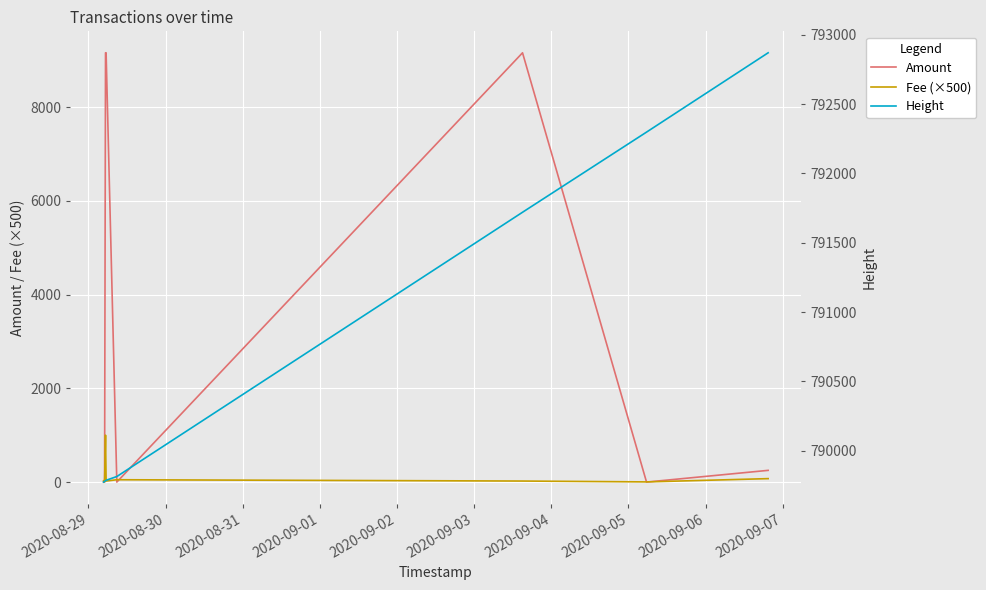

Reading right to left, transcribe all the data shown in this chart.

Amount: 250.0	0.0	9157.0	0.0	9157.0	9157.0	0.1	0.0
Fee (×500): 73.5	3.7	22.1	50.0	22.1	1000.0	3.7	25.7
Height: 792870.0	792298.0	791720.0	789814.0	789787.0	789784.0	789779.0	789774.0